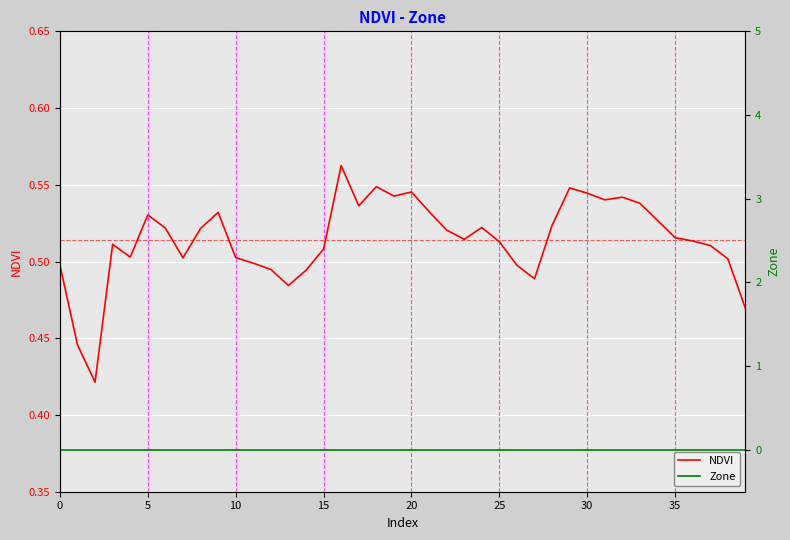

True or false: Zone and NDVI cross at least once.

False